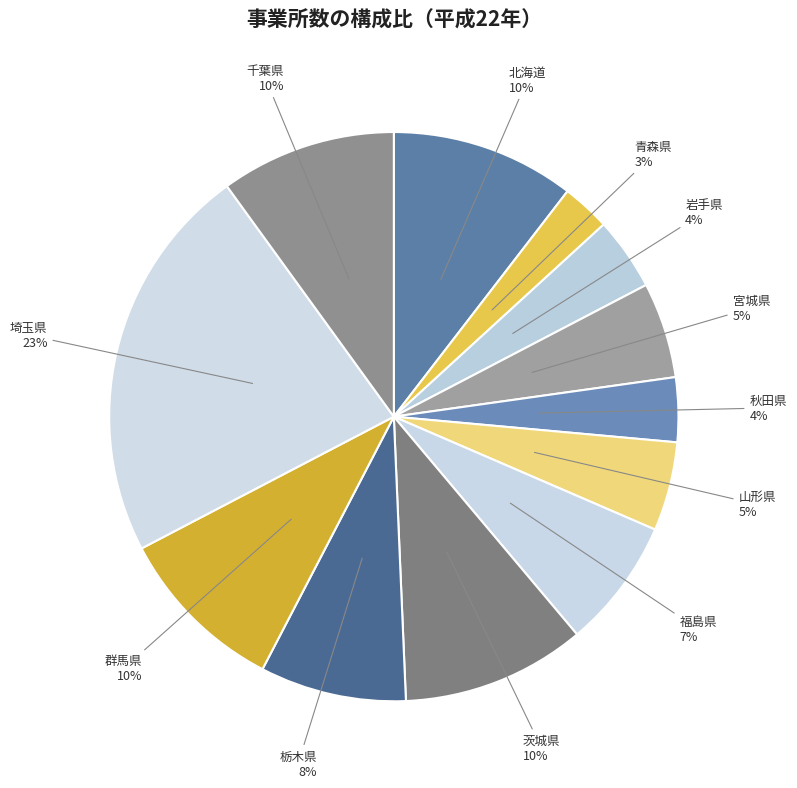

To the nearest percent, what is the difference between the largest and smallest slice percentages?

20%